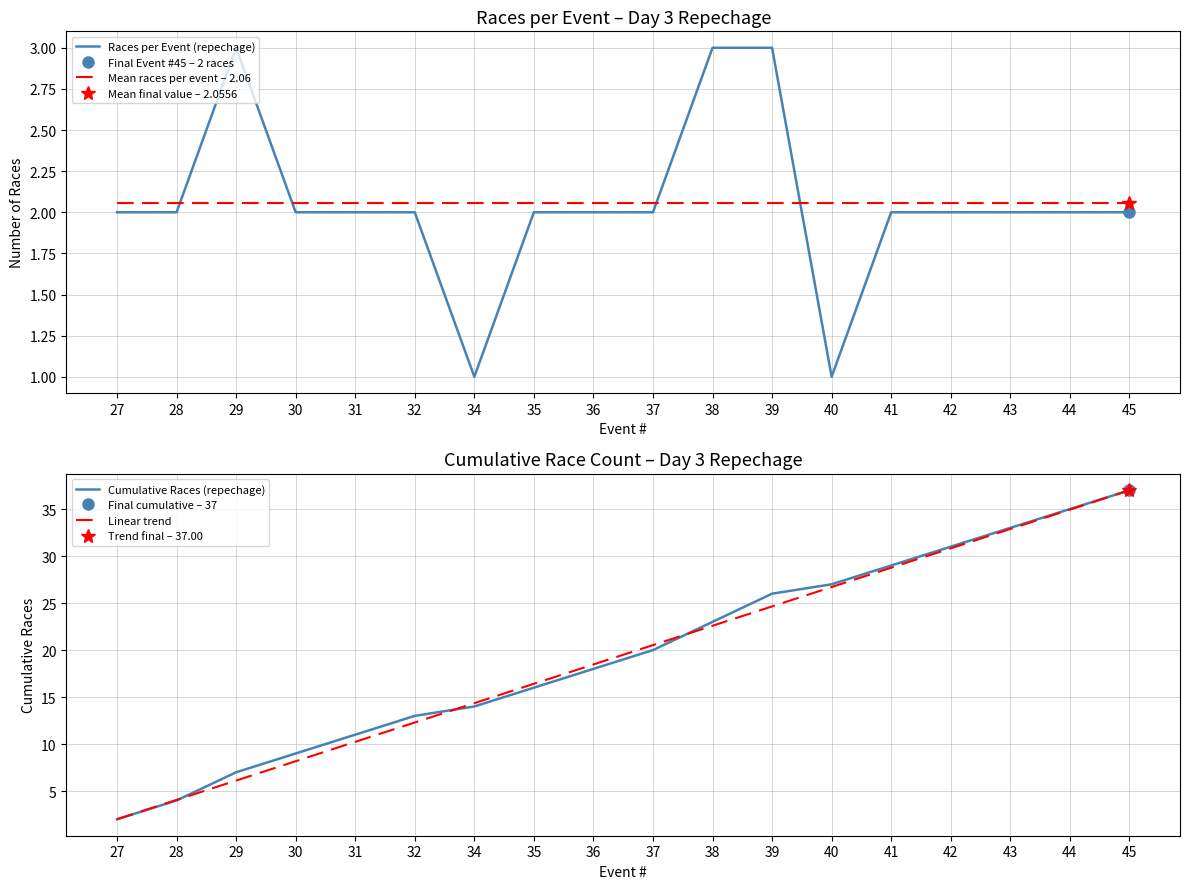

Which label corresponds to the largest value in the chart?

45